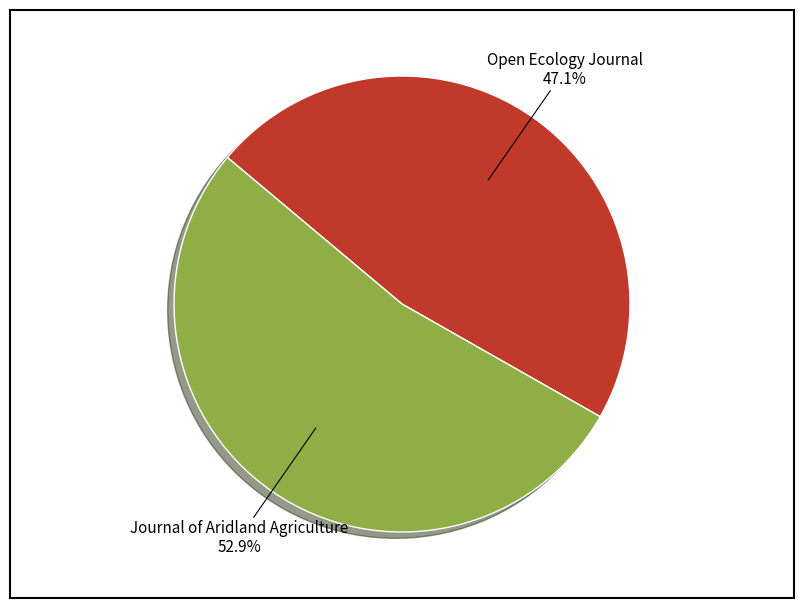

Which slice is the largest?

Journal of Aridland Agriculture